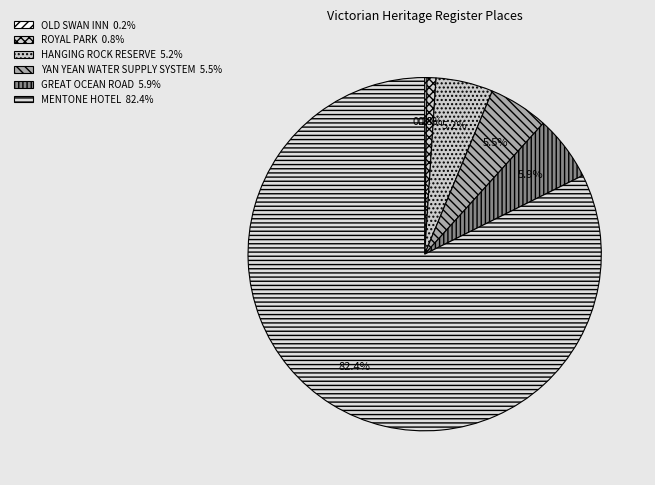

Is it true that GREAT OCEAN ROAD is 6% of the pie?

True